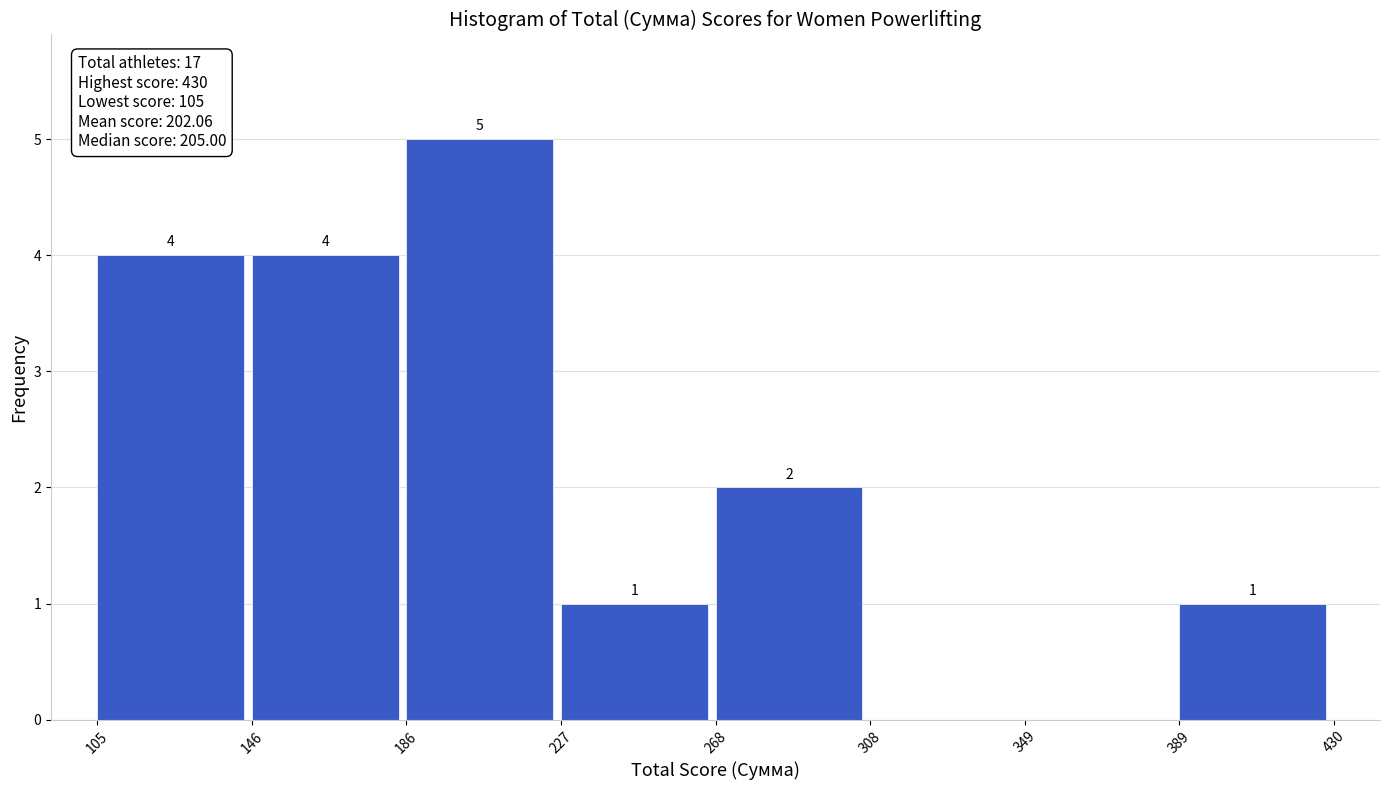

Over which range of the x-axis is the bar tallest?

186 to 227